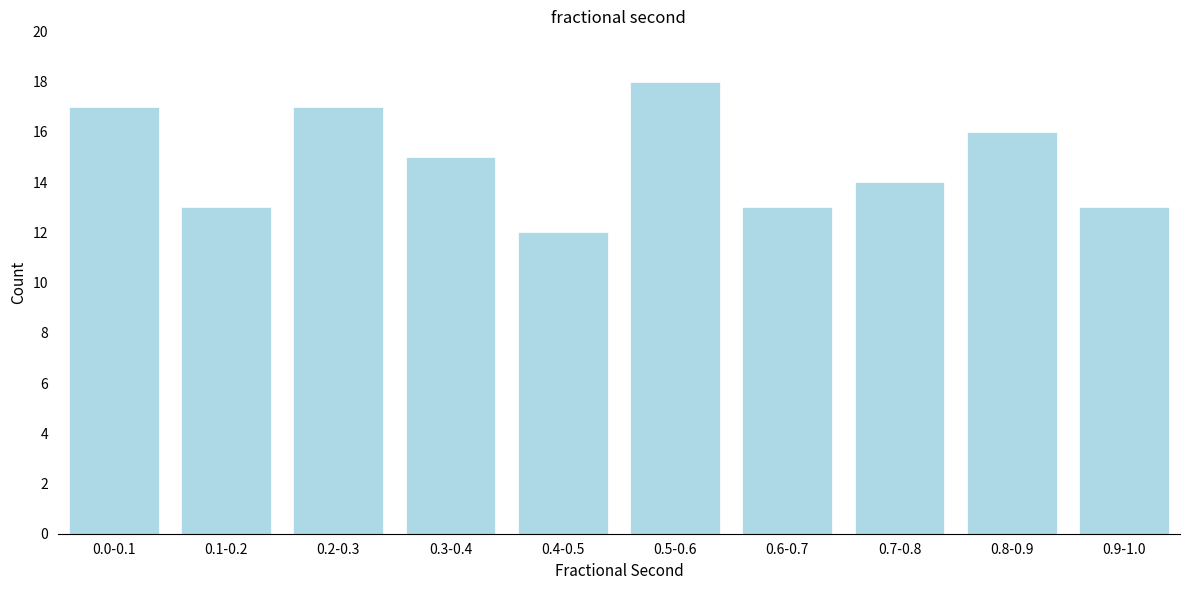

Reading left to right, what are all the values shown in this chart?

17	13	17	15	12	18	13	14	16	13